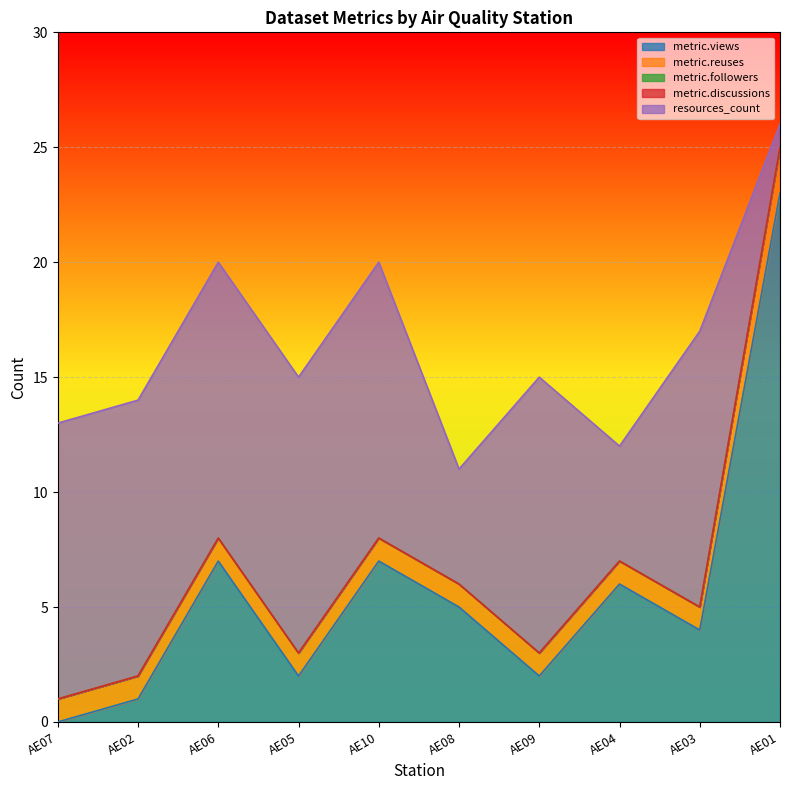

True or false: metric.followers has more than 0 interior local peaks.

False